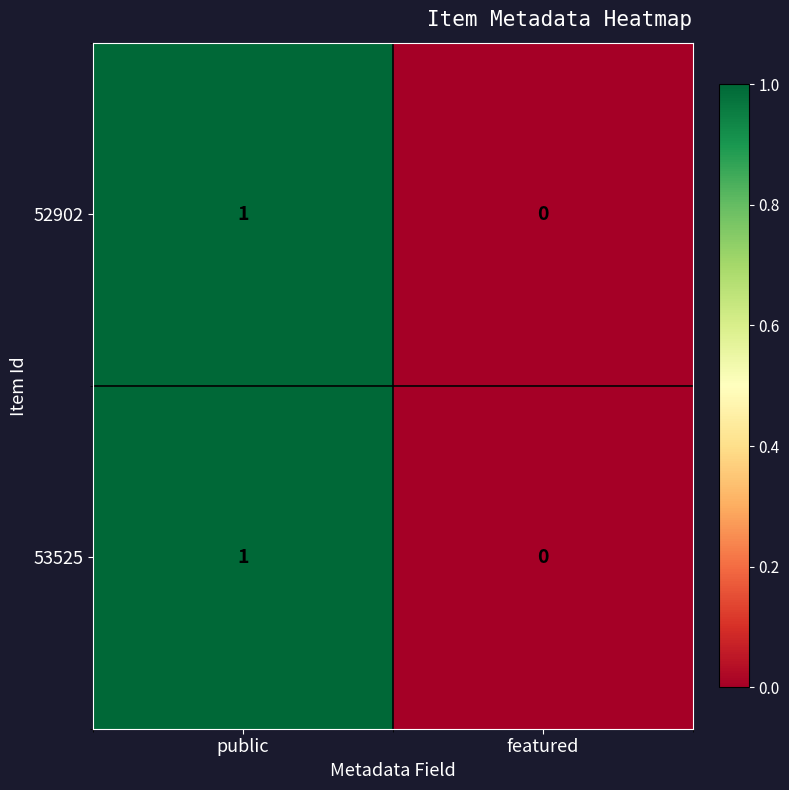

The 53525 series shows -1 at featured. True or false?

False